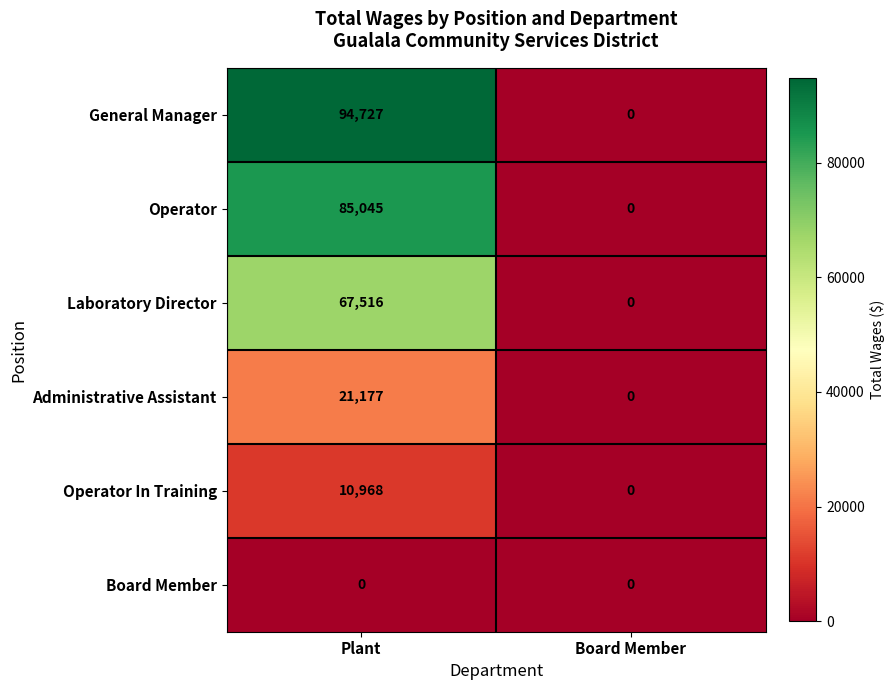

List the labels in order of Operator value, largest first.

Plant, Board Member